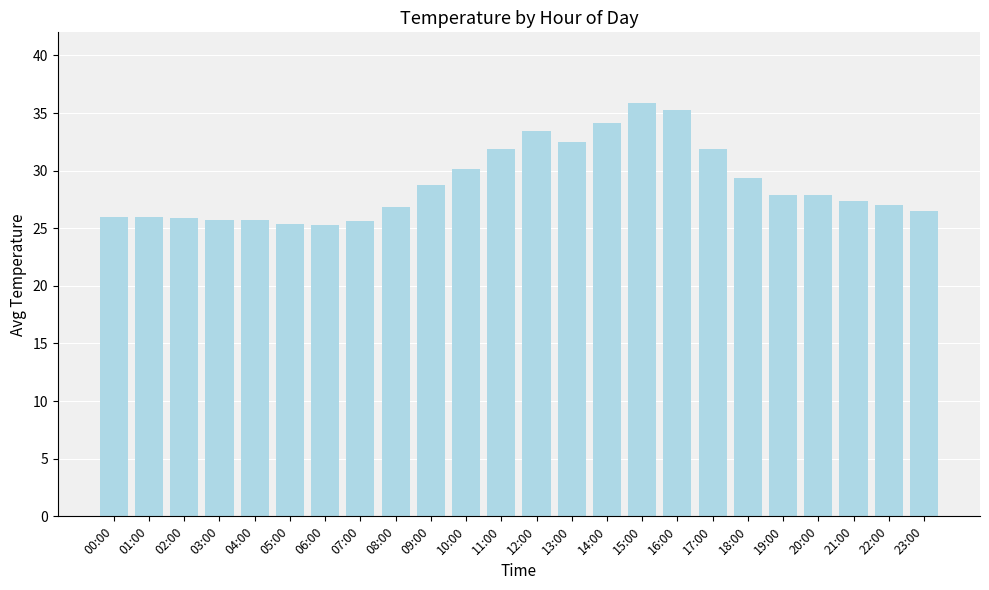

Is it true that the value at 15:00 is 35.9?

True